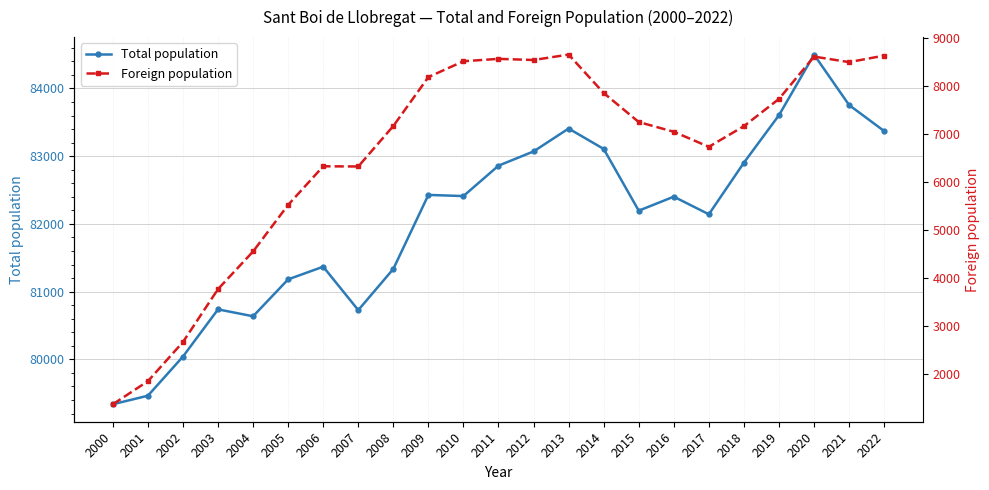

True or false: Total population and Foreign population cross at least once.

False